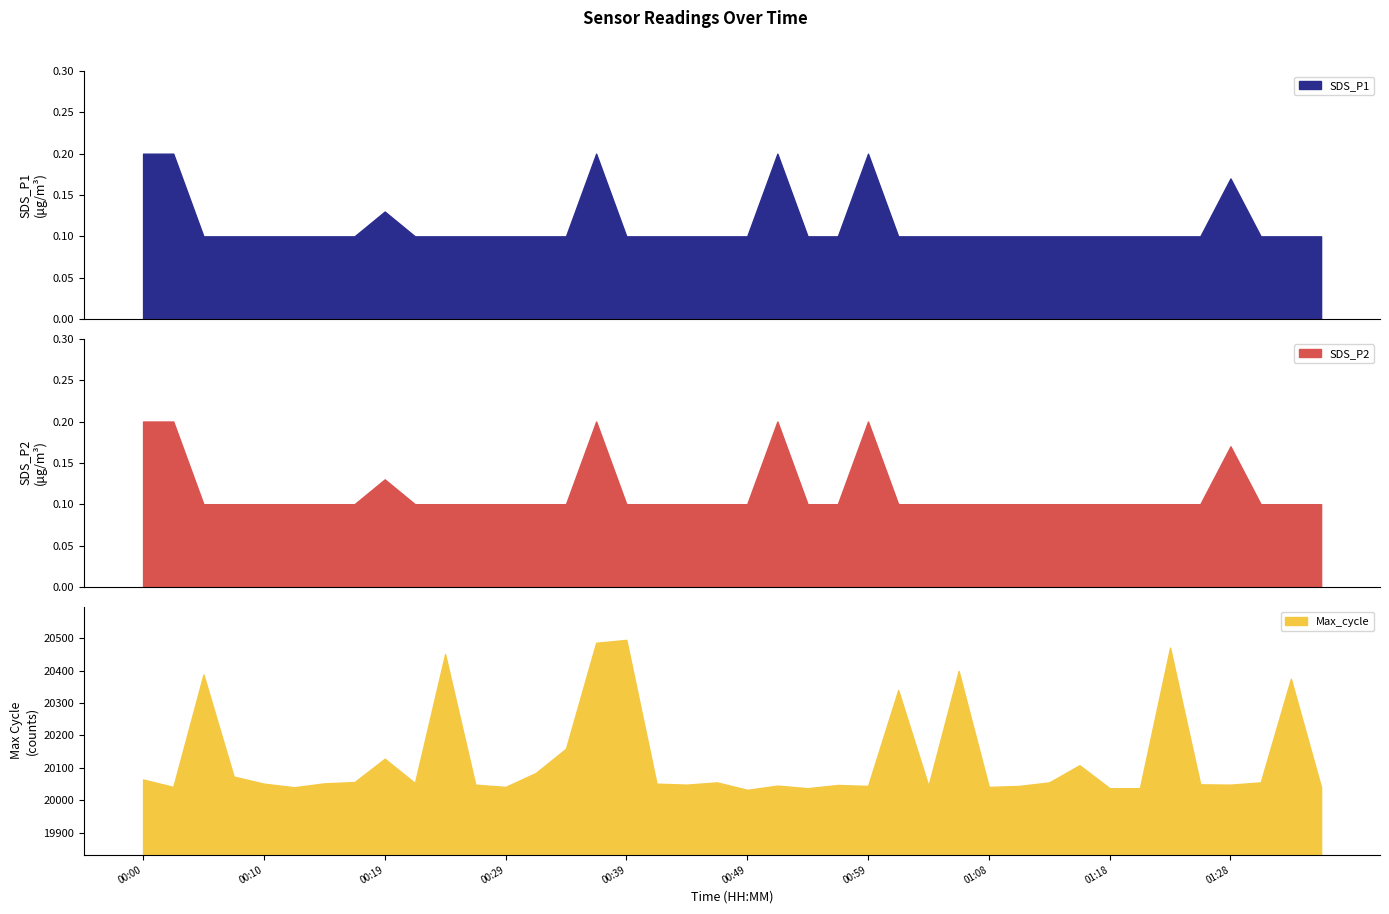

Which series has the largest total across all categories?

Max_cycle